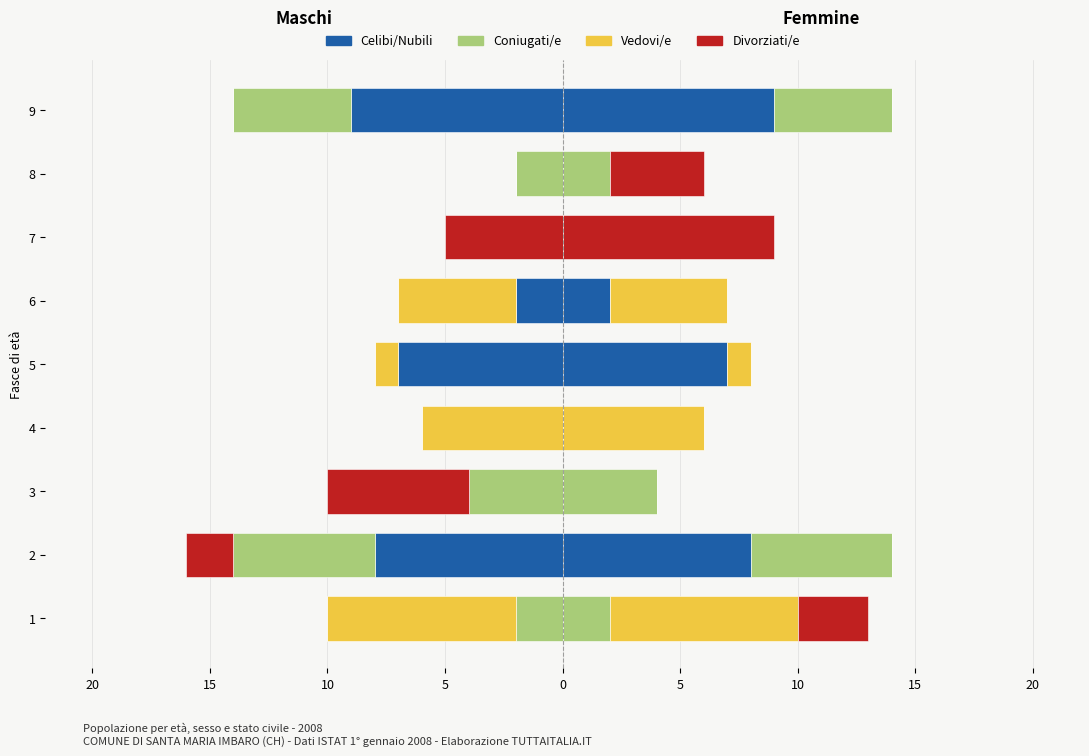

How many Coniugati/e values are between -4 and 0?

7